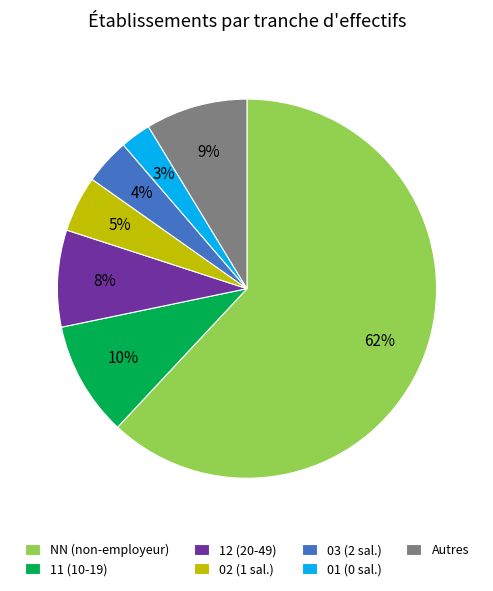

Combined, do 03 (2 sal.) and Autres account for over 50%?

No